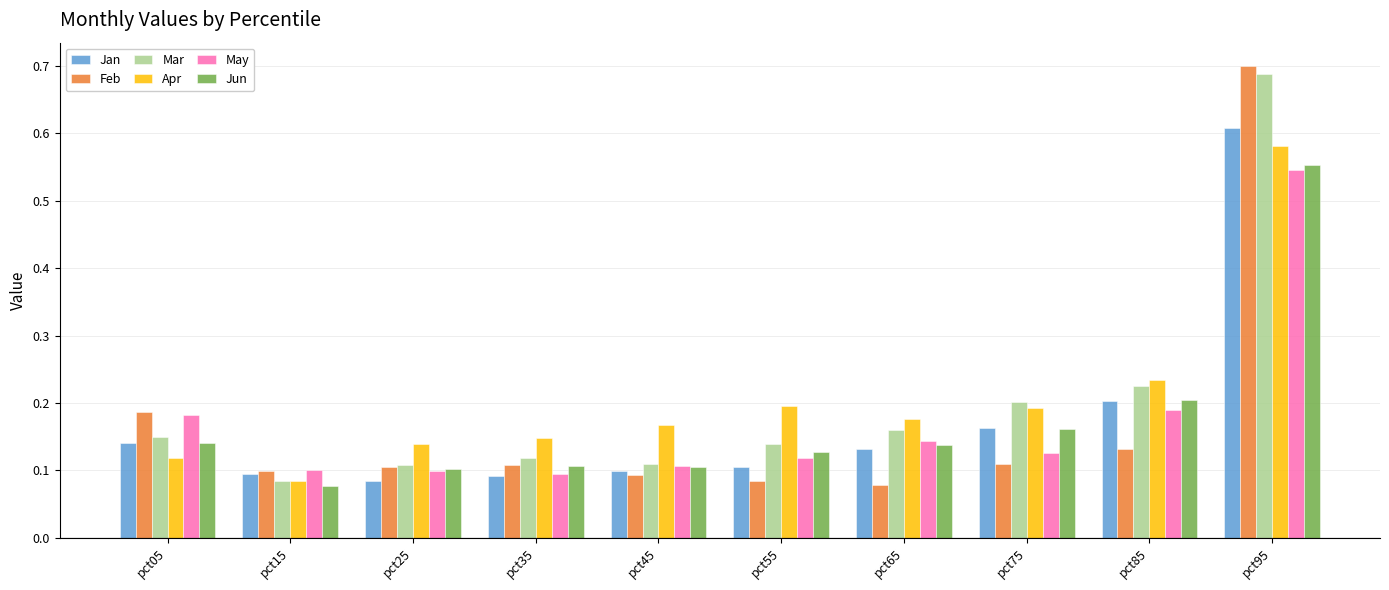

Which category has the lowest value in the Apr series?

pct15